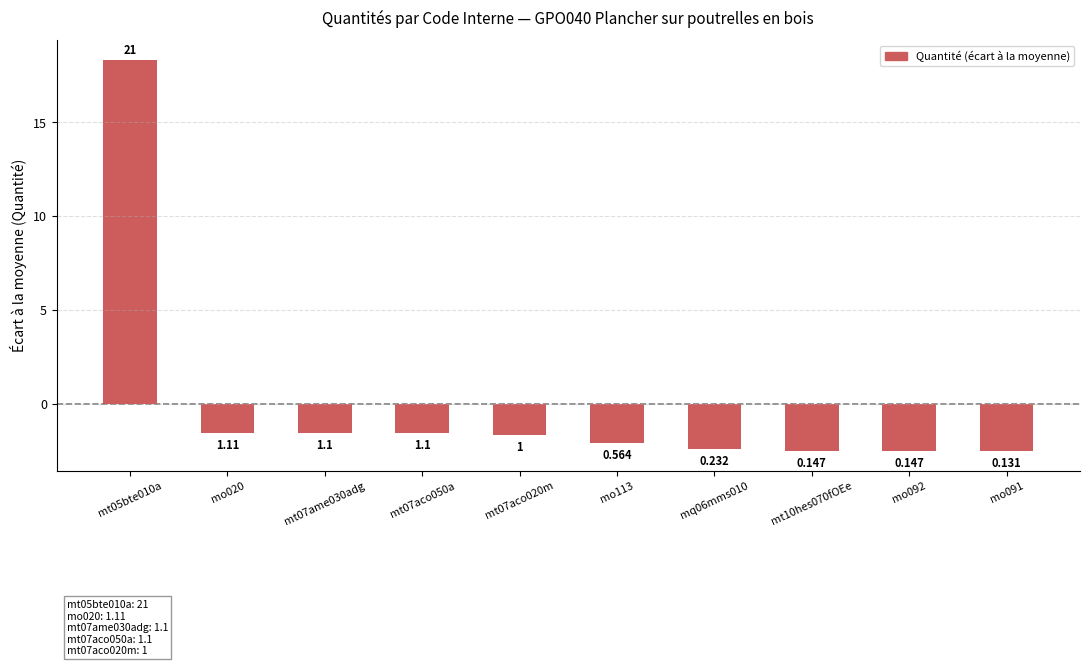

Reading left to right, extract all data points from this chart.

mt05bte010a=18.3	mo020=-1.5	mt07ame030adg=-1.5	mt07aco050a=-1.5	mt07aco020m=-1.6	mo113=-2.1	mq06mms010=-2.4	mt10hes070fOEe=-2.5	mo092=-2.5	mo091=-2.5